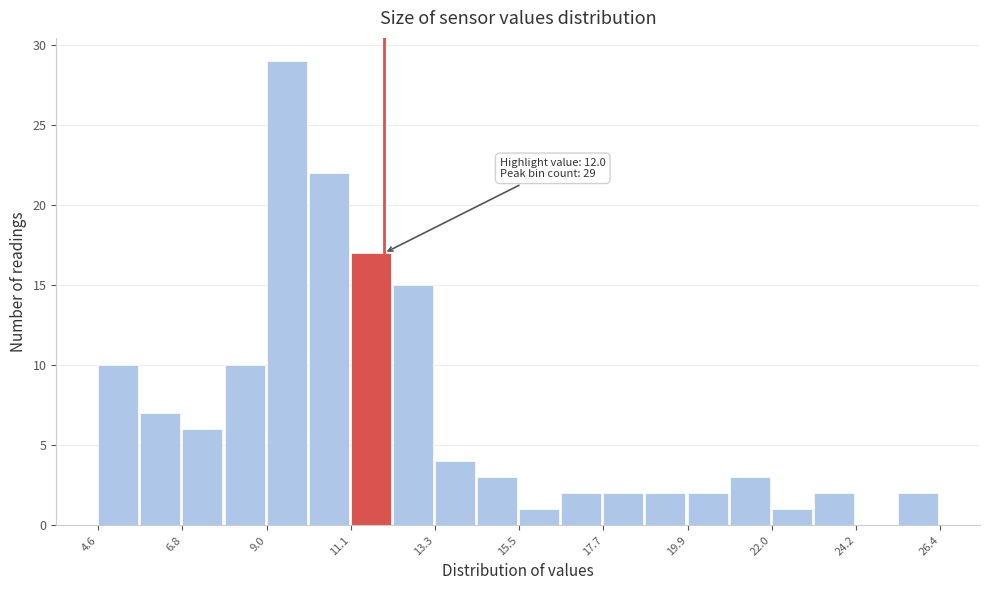

Around what value on the x-axis is the tallest bar? Give the approximate position of its centre, as read against the axis.

9.5